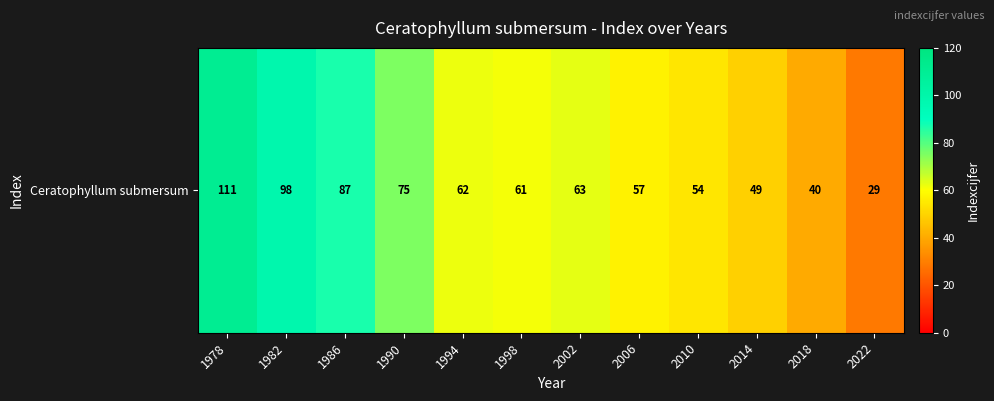

Is it true that the value at 2010 is 85?

False